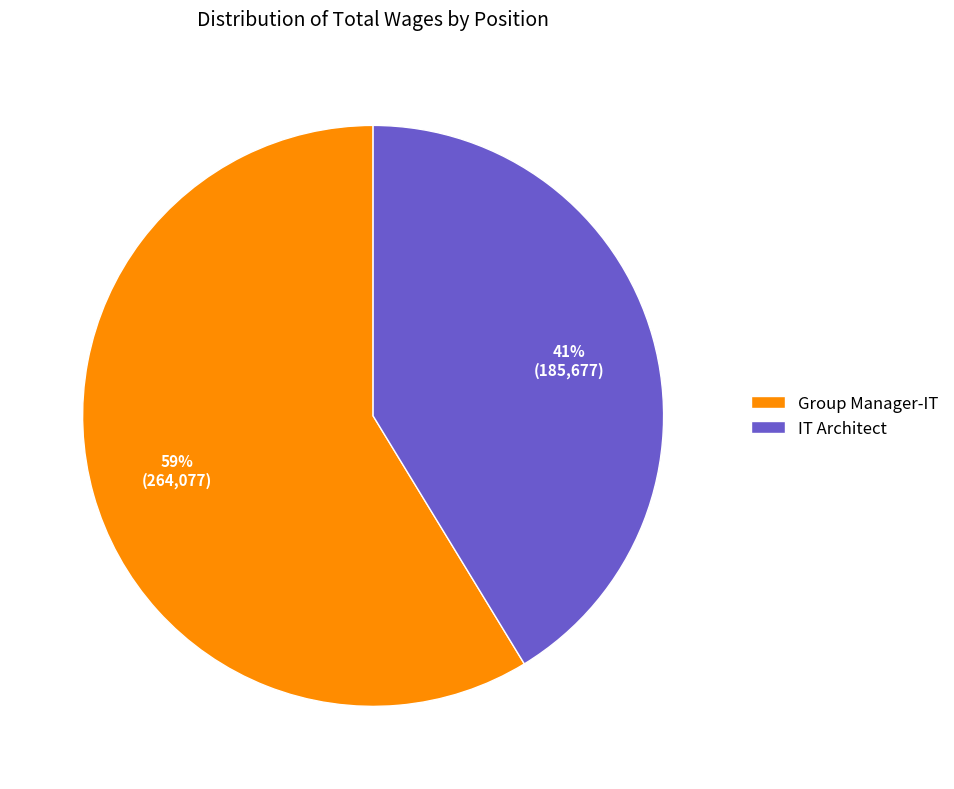

Count the number of slices in the pie.

2